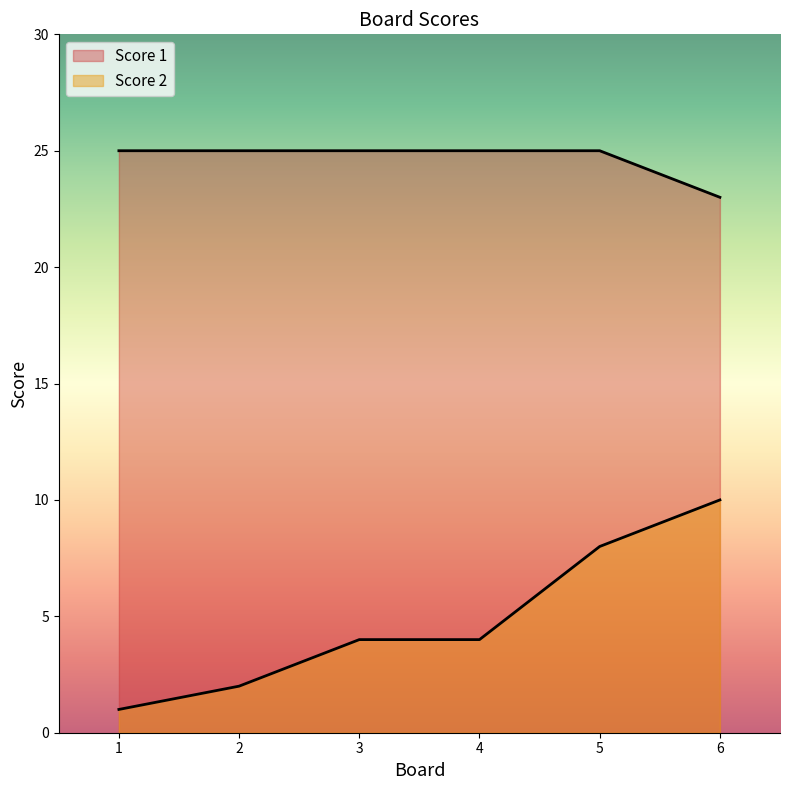

What is the value of the Score 2 point at the 2nd from the left?

2